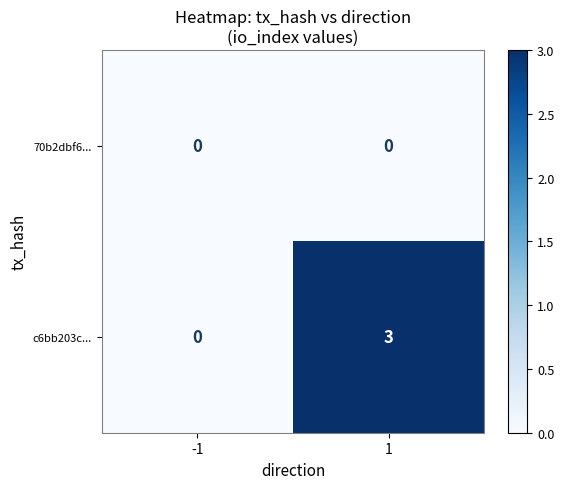

How many categories are shown in the chart?

2